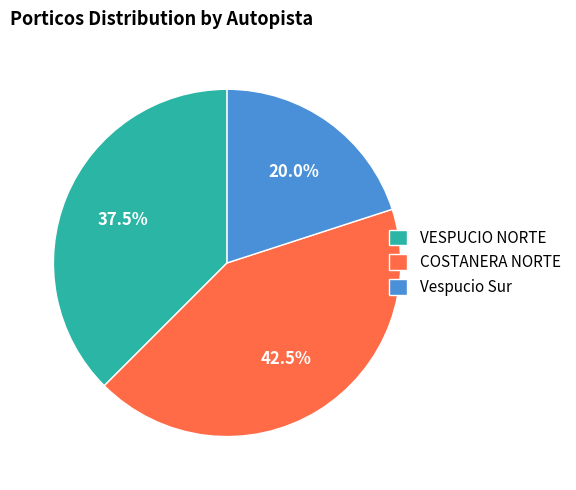

Which slice is the largest?

COSTANERA NORTE